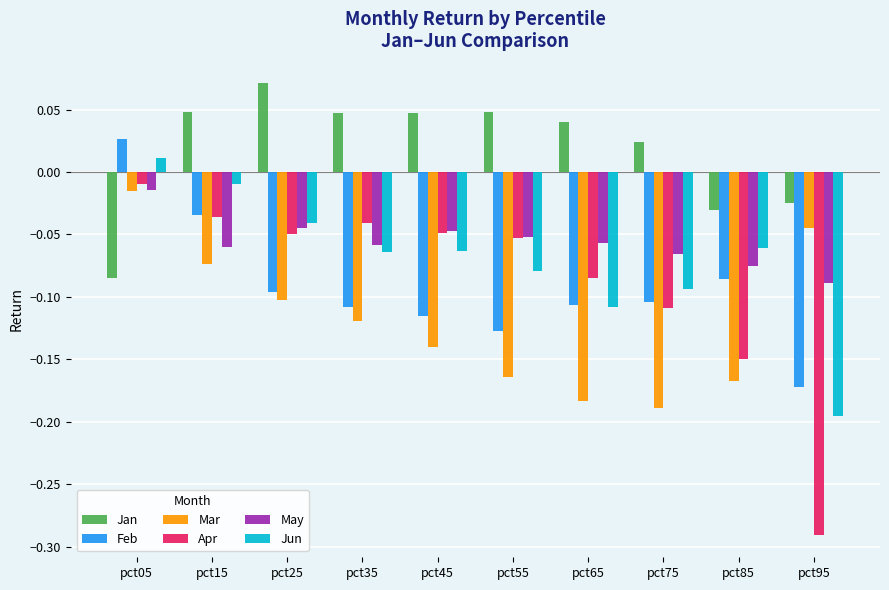

At which category does the chart reach its minimum across all series?

pct95